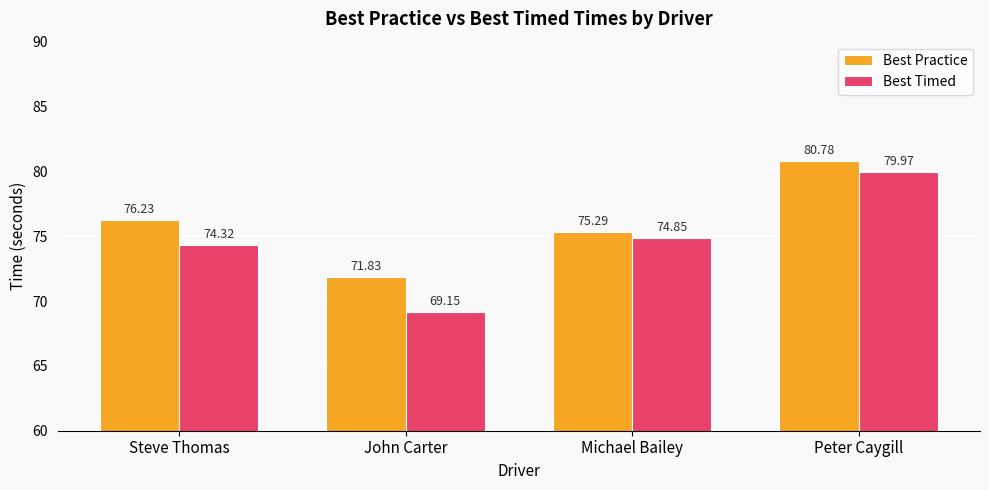

The Best Practice series shows 71.8 at John Carter. True or false?

True